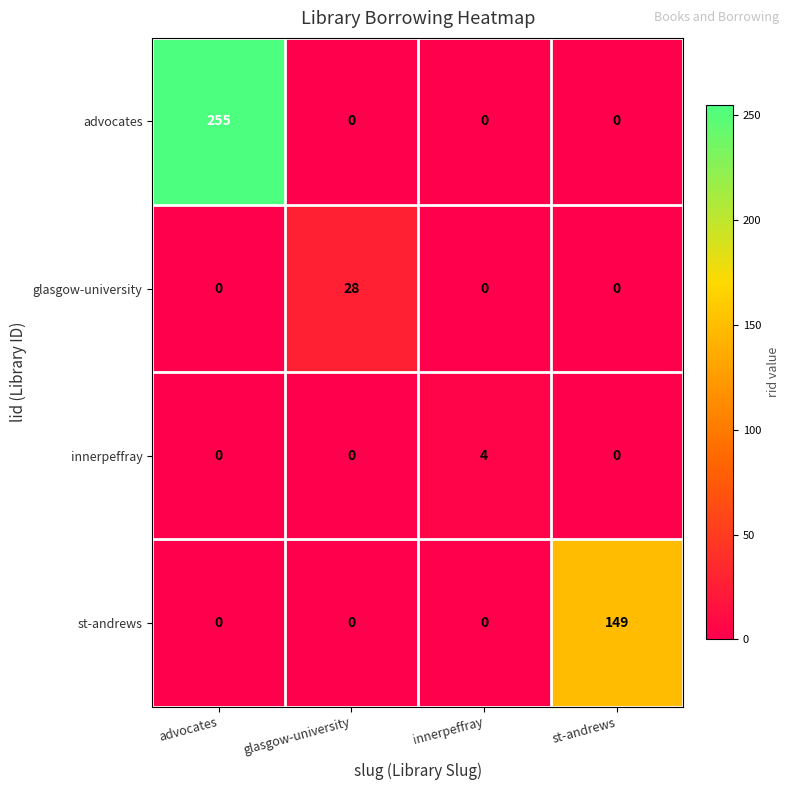

What is the maximum value shown in the chart?

255